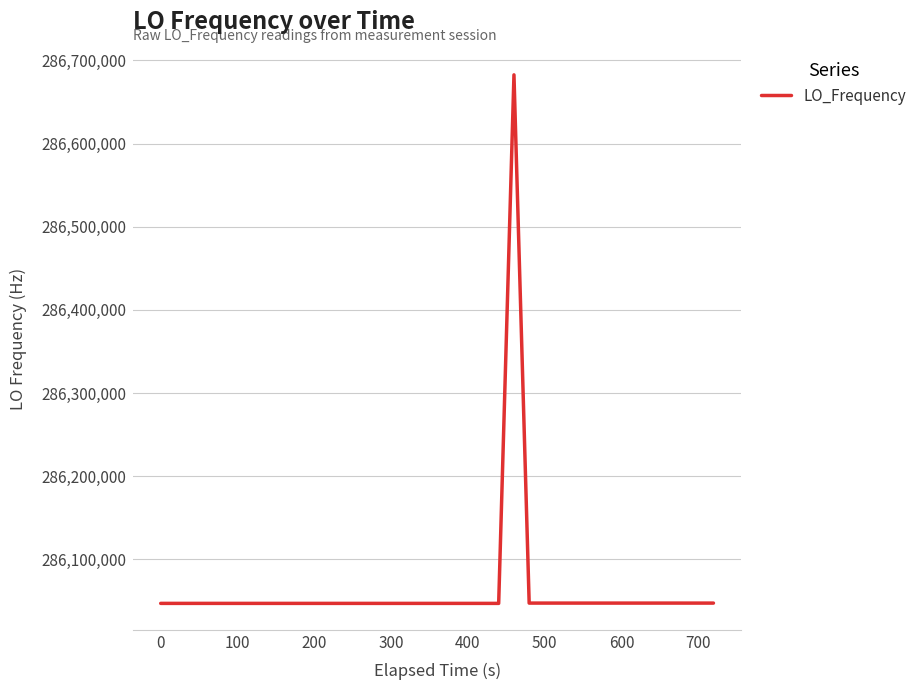

What is the maximum value shown in the chart?

286682714.2